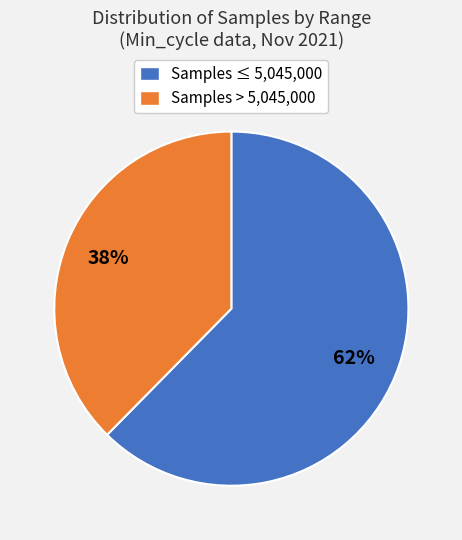

Count the number of slices in the pie.

2